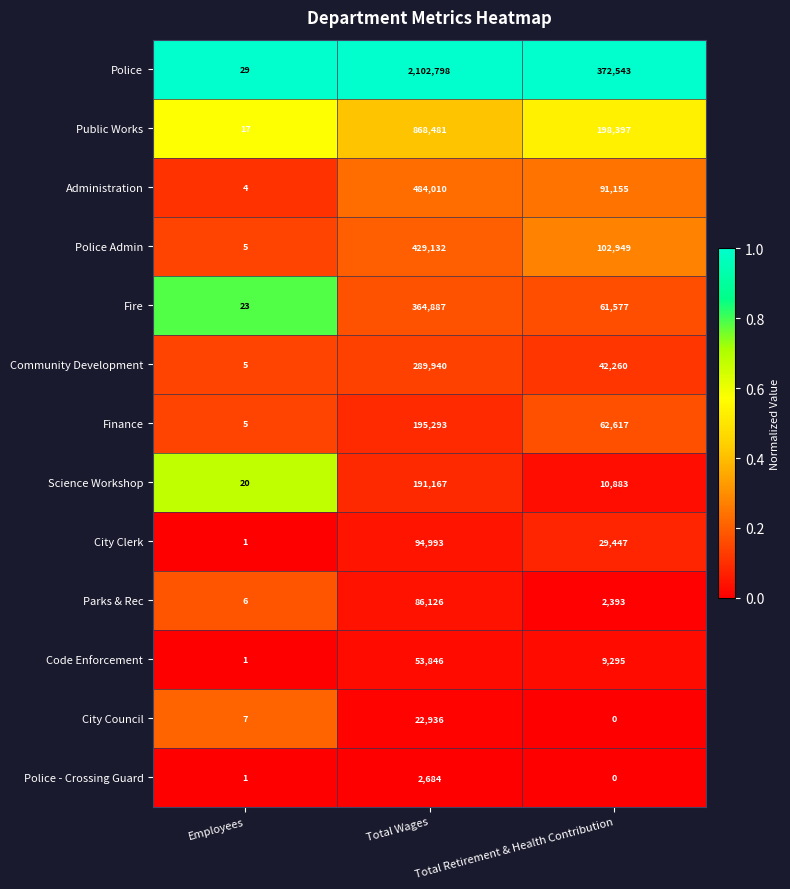

What is the minimum value for Parks & Rec?

6